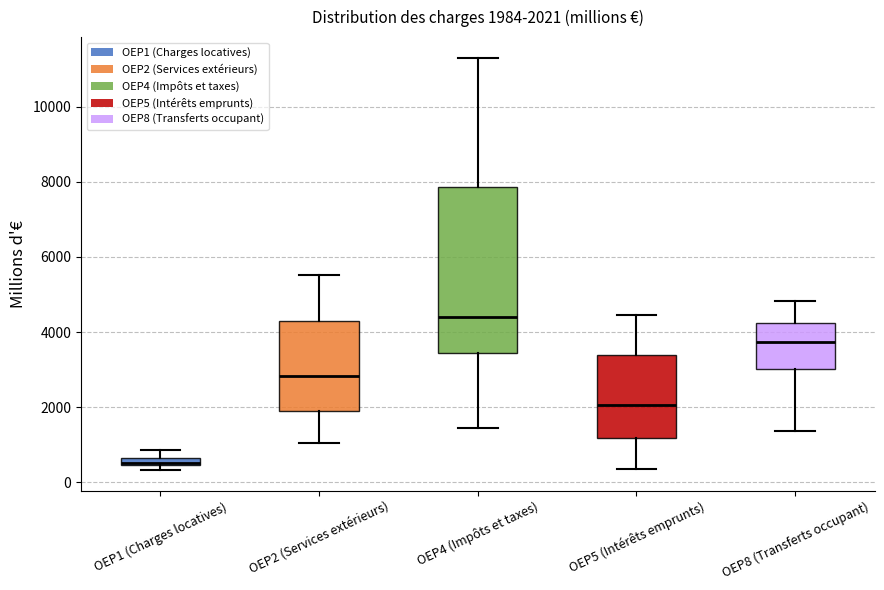

Which box is the tallest, from its lower edge to its upper edge?

OEP4 (Impôts et taxes)